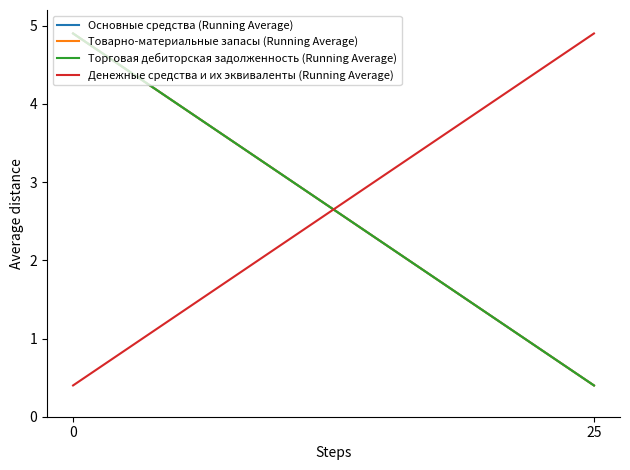

Which category has the lowest value across all series?

25